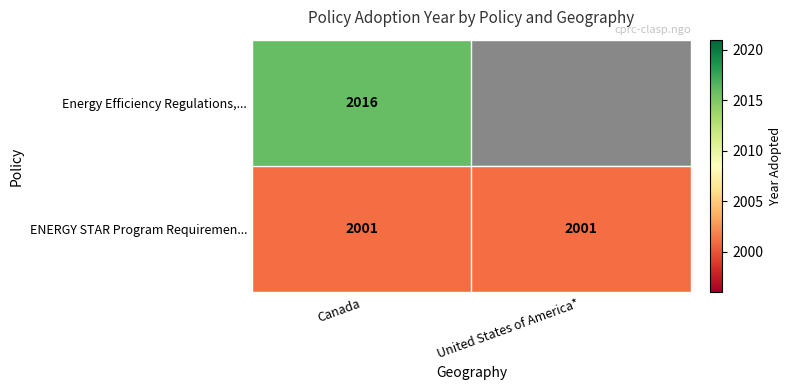

What is the greatest value displayed?

2016.0